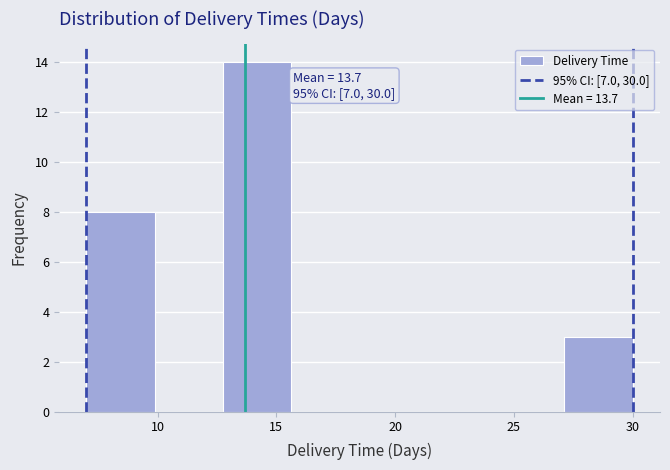

Over which range of the x-axis is the bar tallest?

13.0 to 15.5